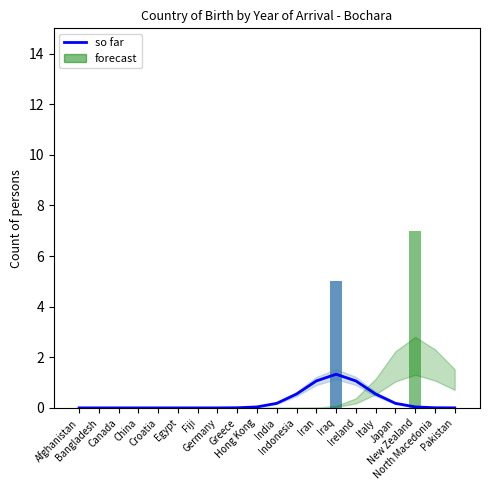

What are all the series names shown in the legend?

so far, forecast